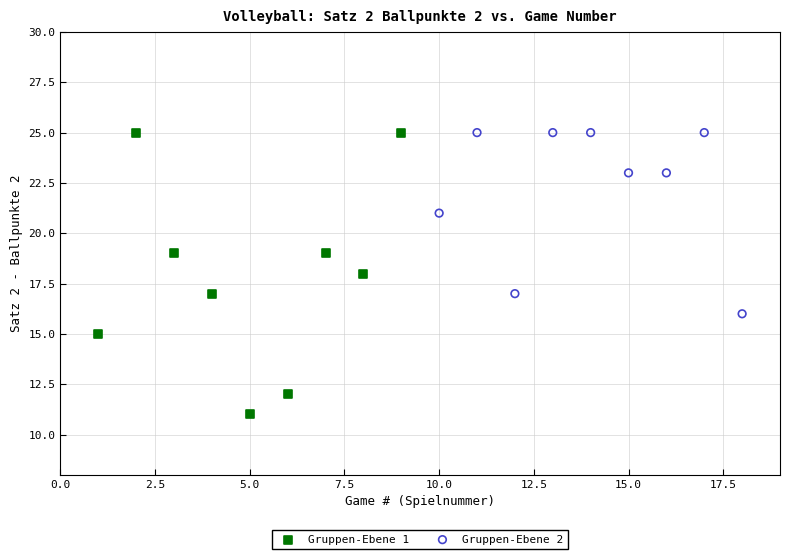

Which series has the widest spread of Y values?

Gruppen-Ebene 1